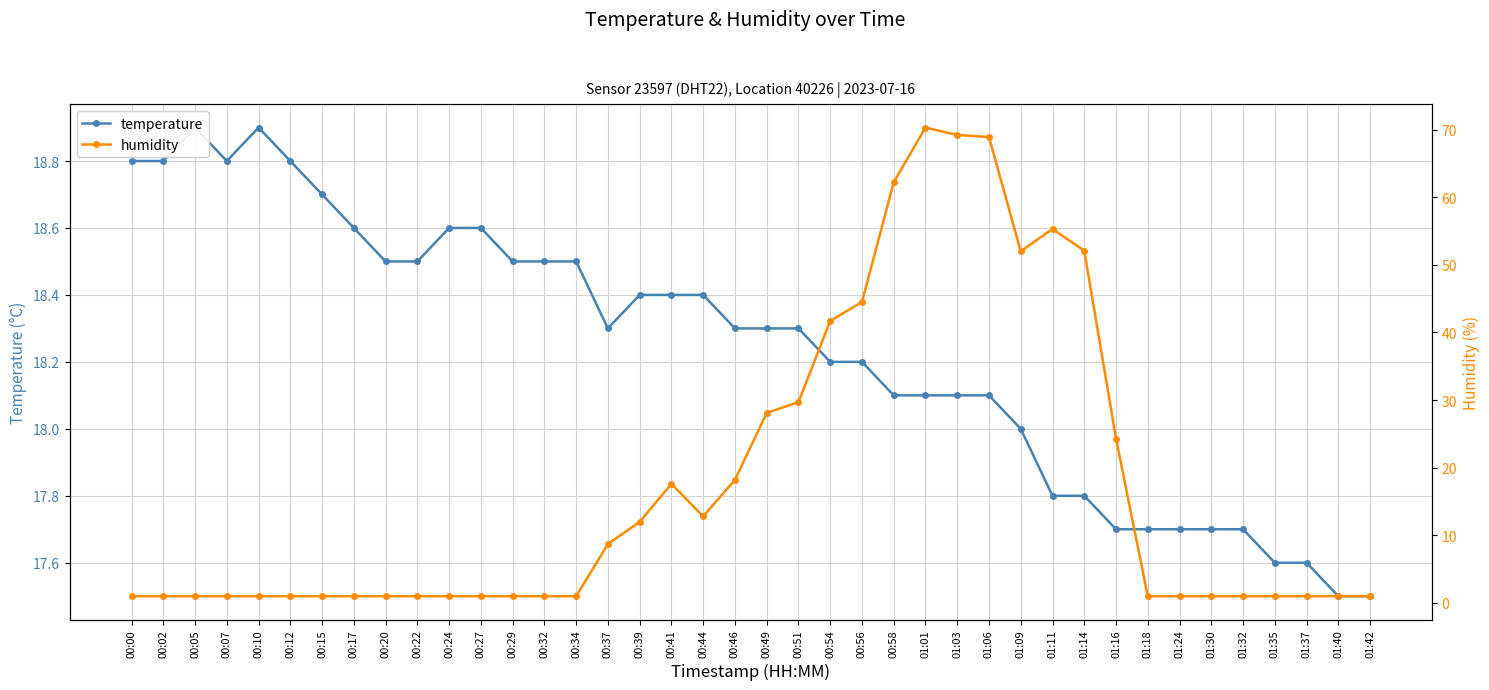

What is the maximum value shown in the chart?

70.3